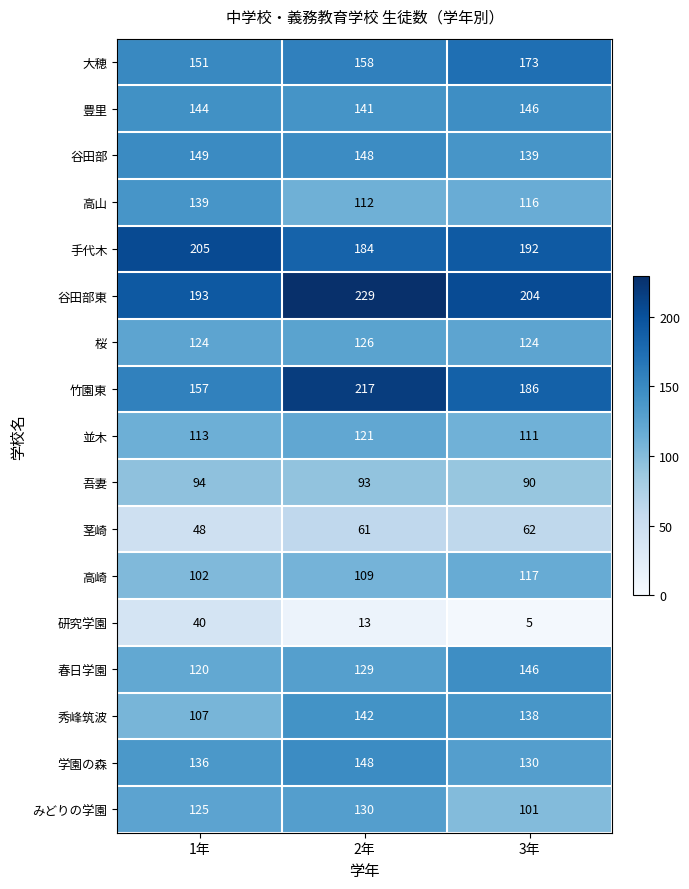

What is the maximum value for 高山?

139